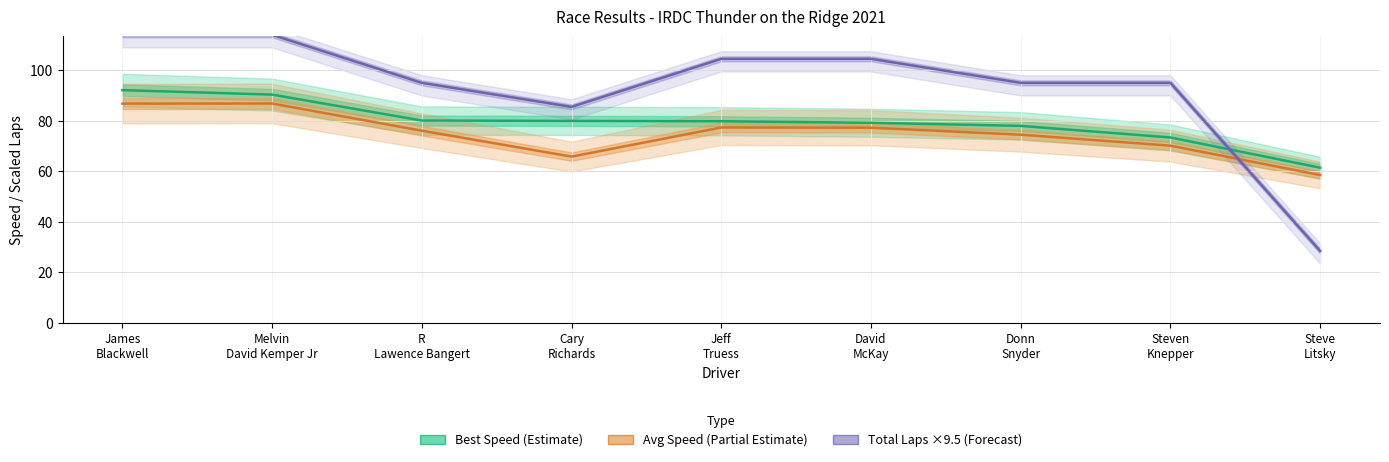

What is the total value across all series at Cary
Richards?

231.3